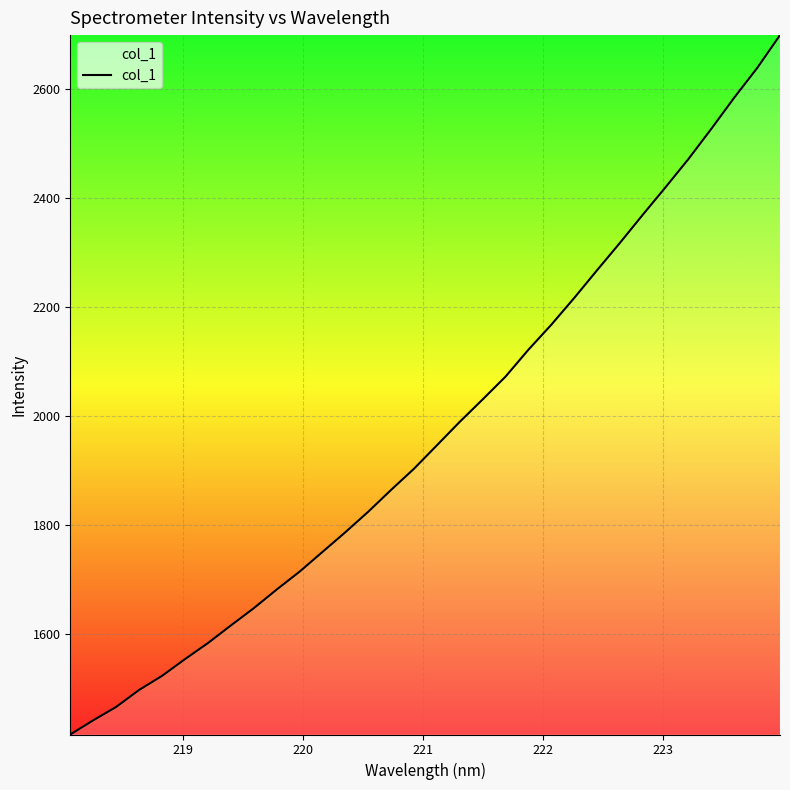

What is the difference between the maximum and minimum values?

1283.1